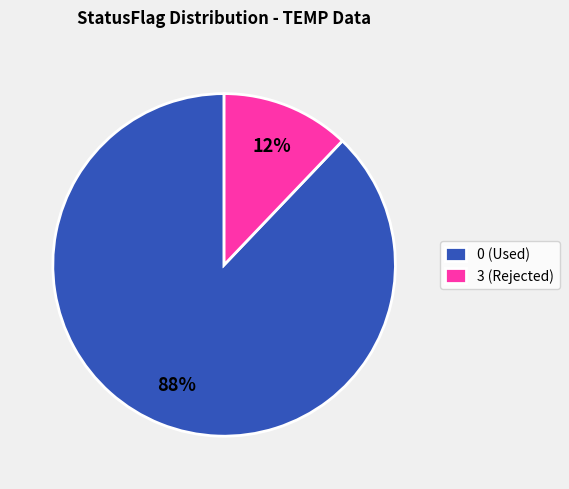

Combined, do 3 (Rejected) and 0 (Used) account for over 50%?

Yes